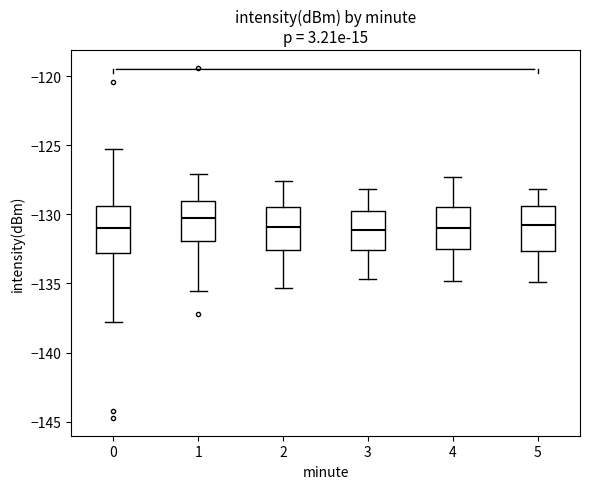

Where is the upper edge of the box at x = 1 on the y-axis? The values are not printed on the chart, so give them approximately, as read against the axis.

-129.0